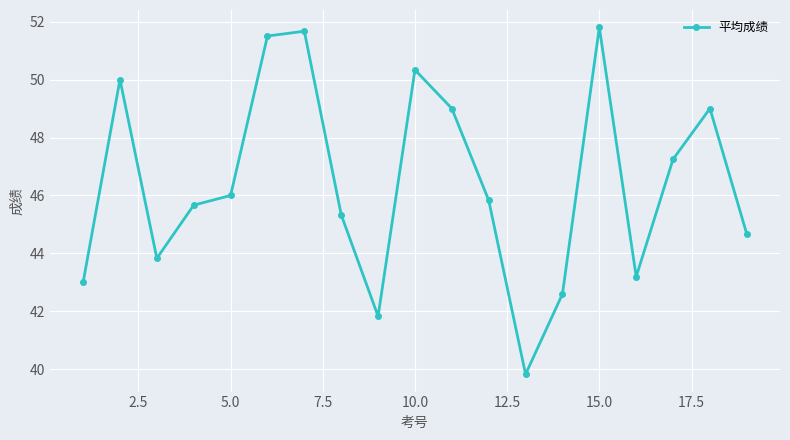

What is the average value?

46.4